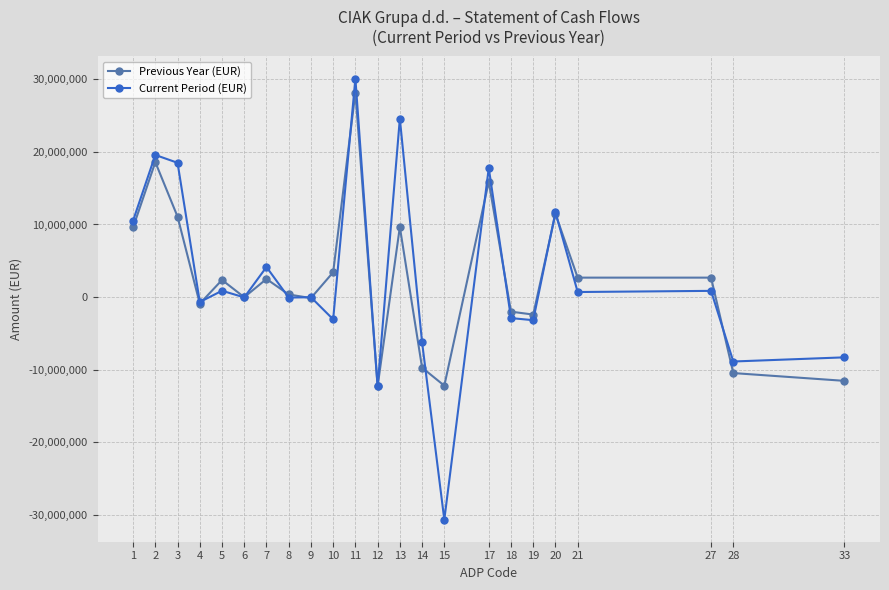

Which series changed the most between 12 and 19?

Previous Year (EUR)